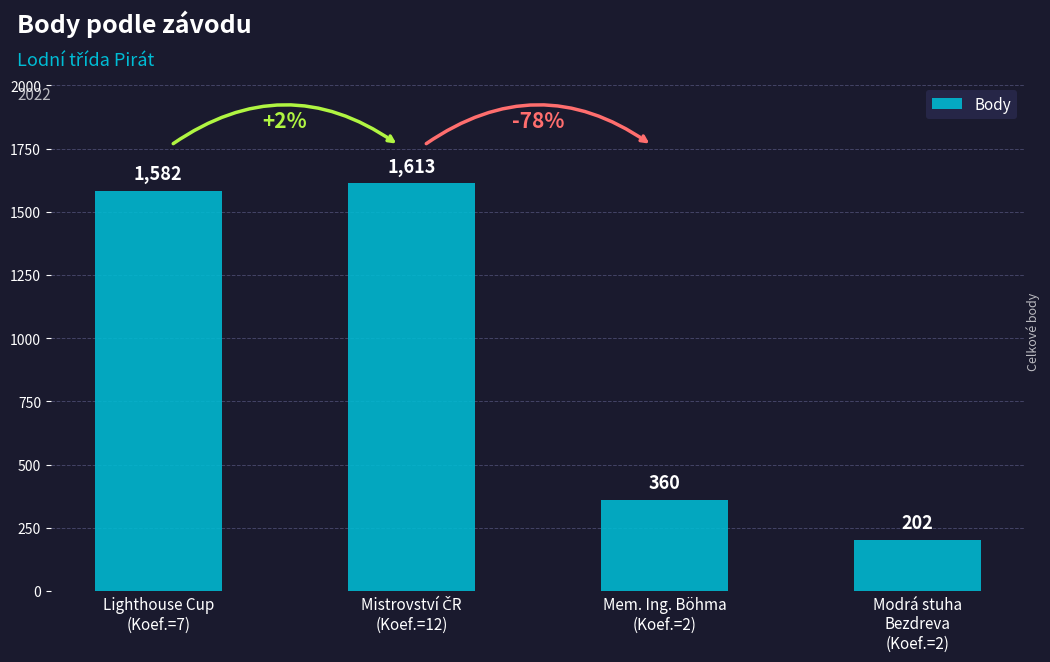

What is the smallest value displayed?

202